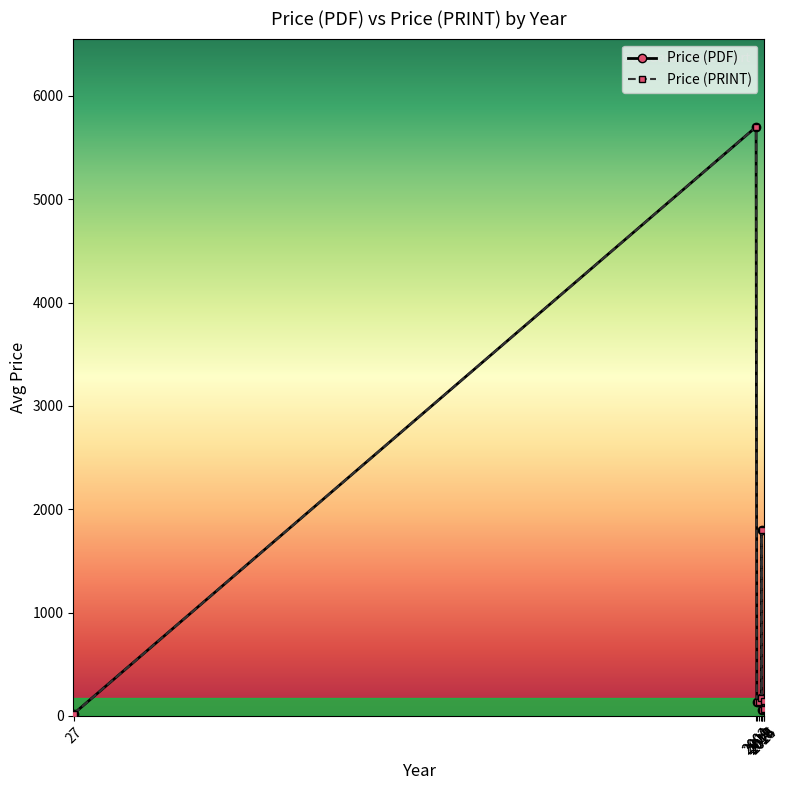

Does the chart display data point markers on the line(s)?

Yes